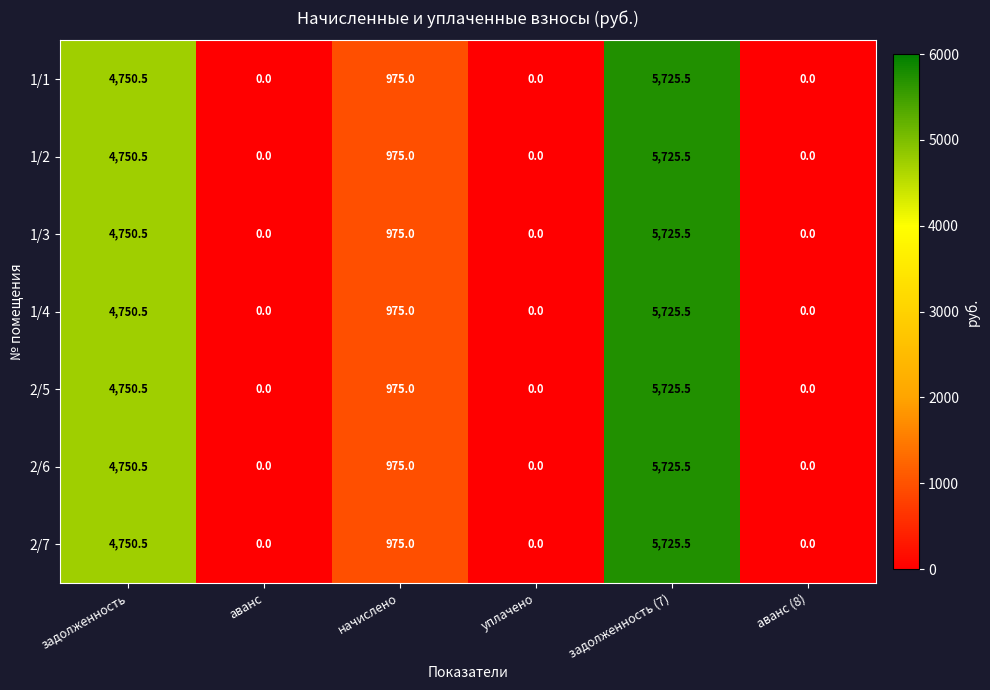

Is it true that 2/5 equals 2274.5 at задолженность (7)?

False